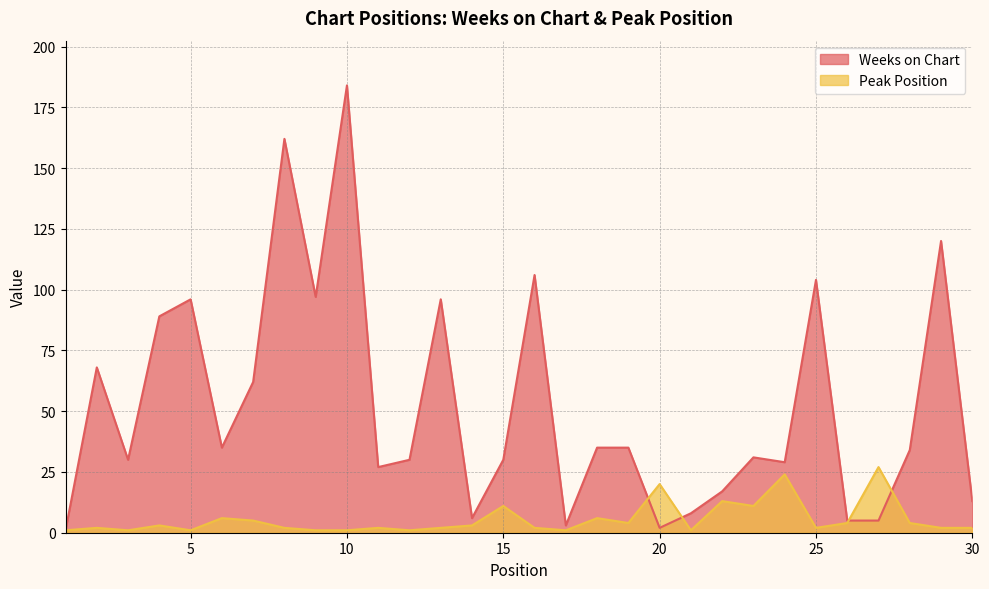

True or false: Peak Position has more than 2 interior local peaks.

True